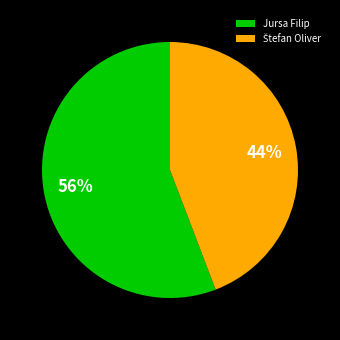

What percentage is the Jursa Filip slice, to the nearest percent?

56%